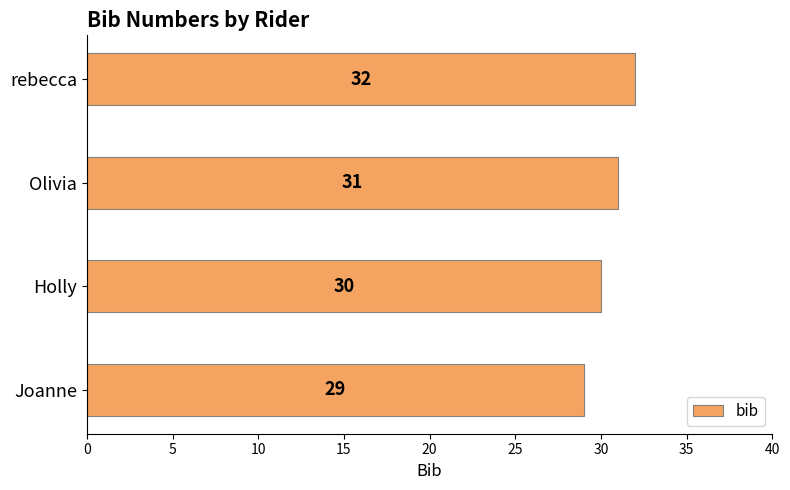

Which has a higher value, Joanne or Holly?

Holly